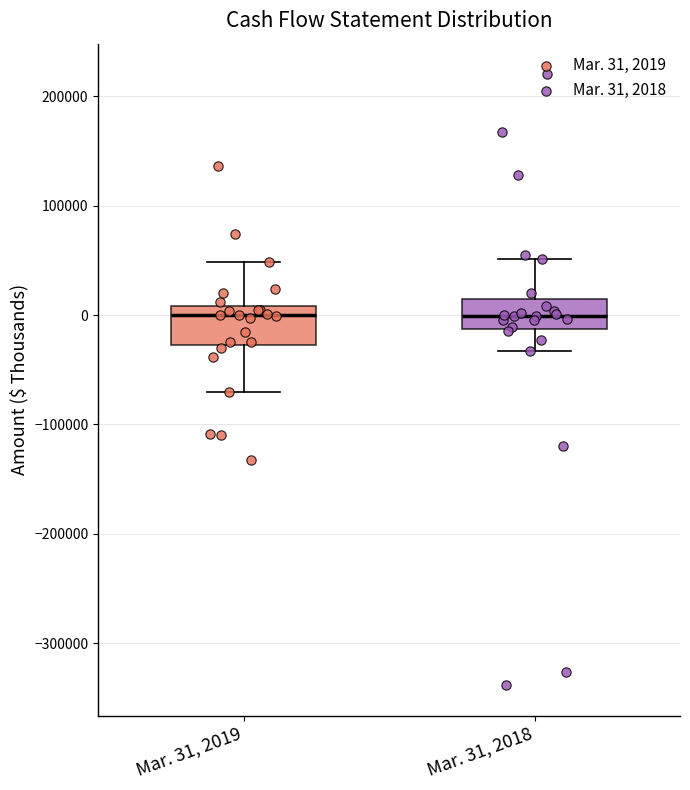

Reading left to right, read every box against the y-axis: the position of its median line, the range the box covers, and the ends of its whiskers. The values are not printed on the chart, so give them approximately, as read against the axis.

Mar. 31, 2019: median 0, box -30000 to 10000, whiskers -70000 to 50000
Mar. 31, 2018: median 0, box -10000 to 10000, whiskers -30000 to 50000